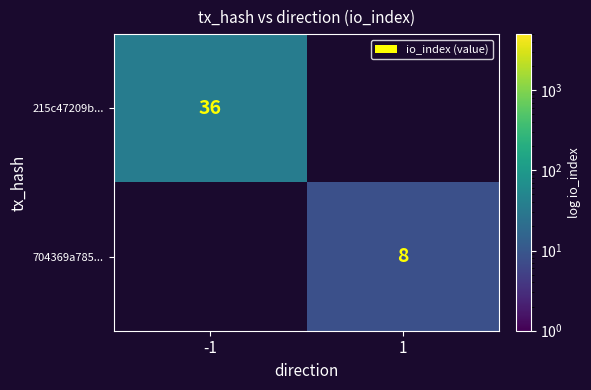

The value of 215c47209b... at -1 is 12. True or false?

False